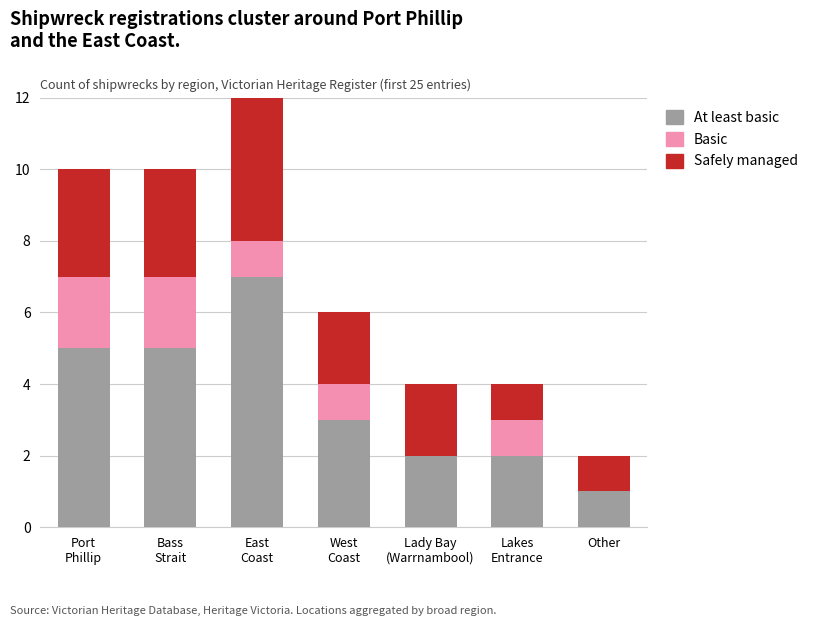

How many values in the At least basic series exceed 3?

3